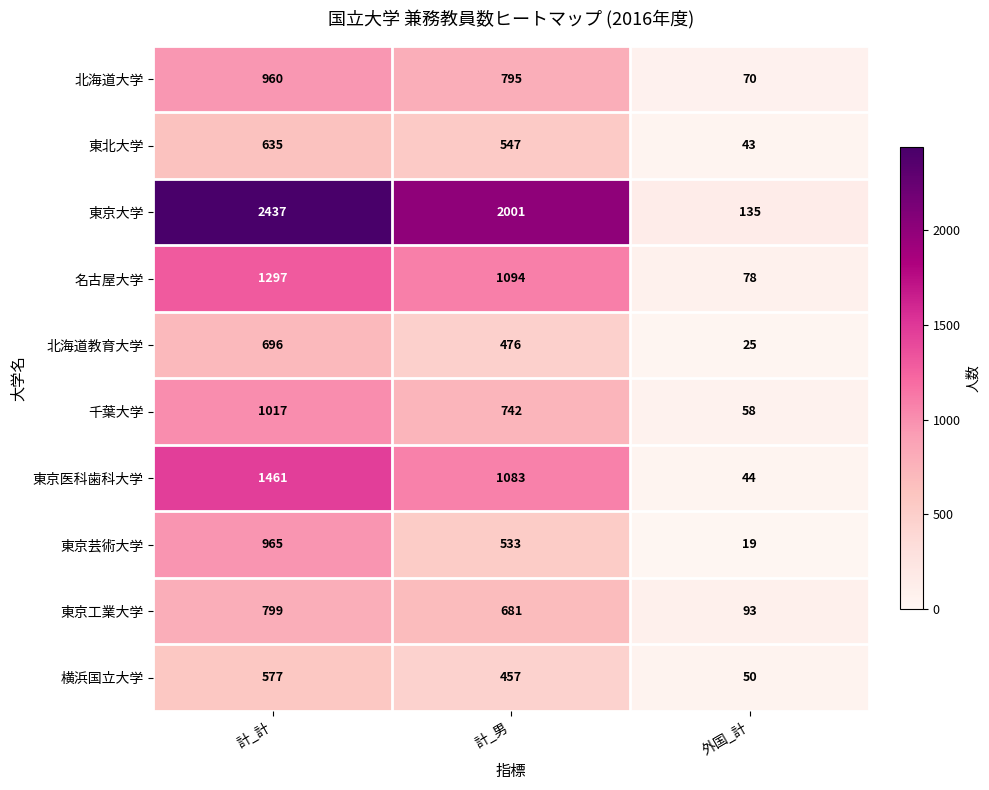

Rank the series at 外国_計 from lowest to highest value.

東京芸術大学, 北海道教育大学, 東北大学, 東京医科歯科大学, 横浜国立大学, 千葉大学, 北海道大学, 名古屋大学, 東京工業大学, 東京大学